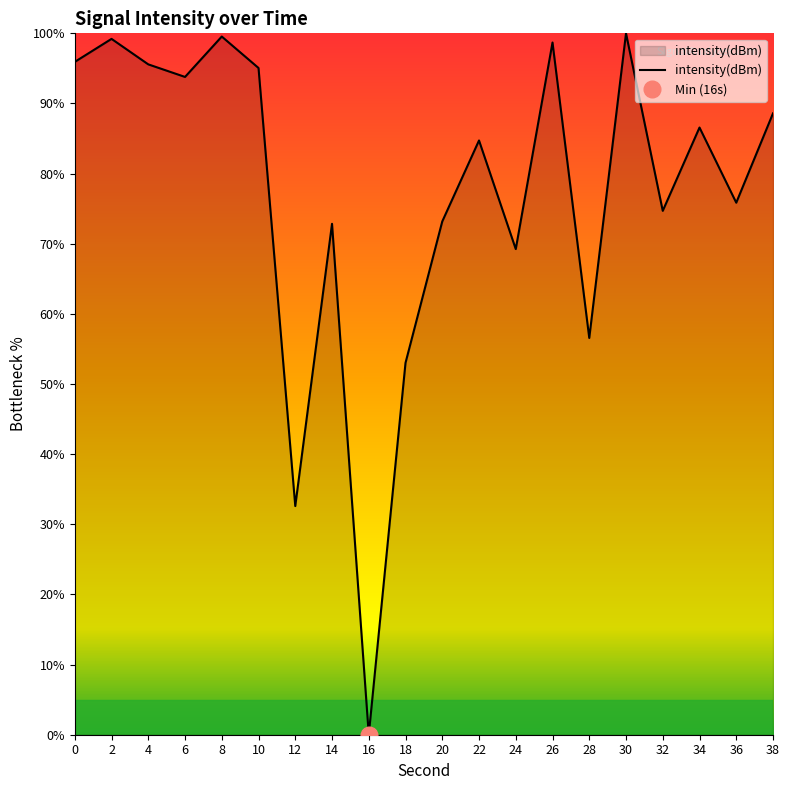

Where is the first local maximum?

2